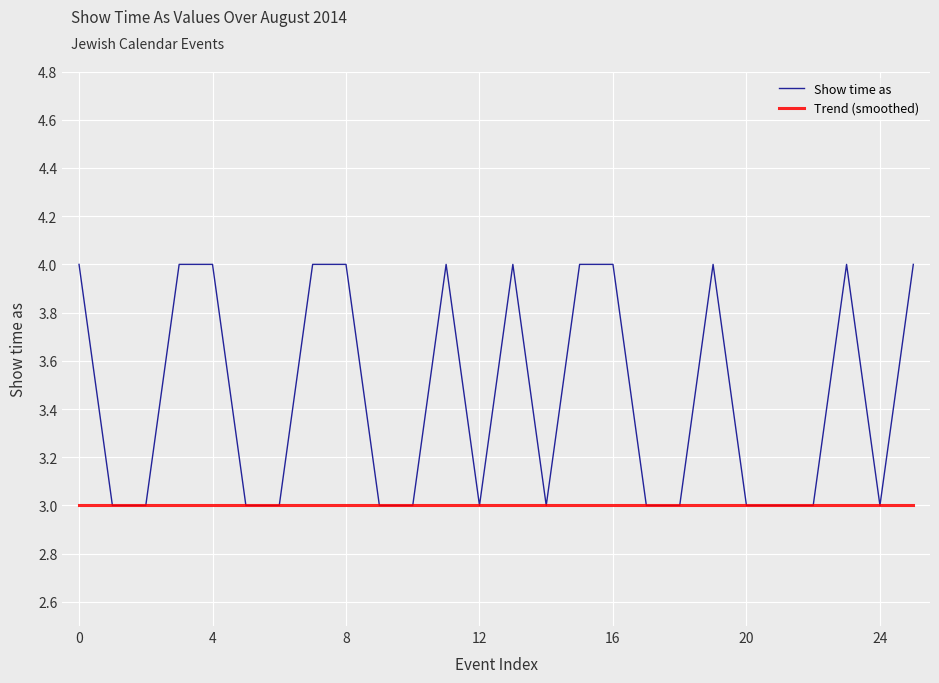

Which series has the widest spread of values?

Show time as